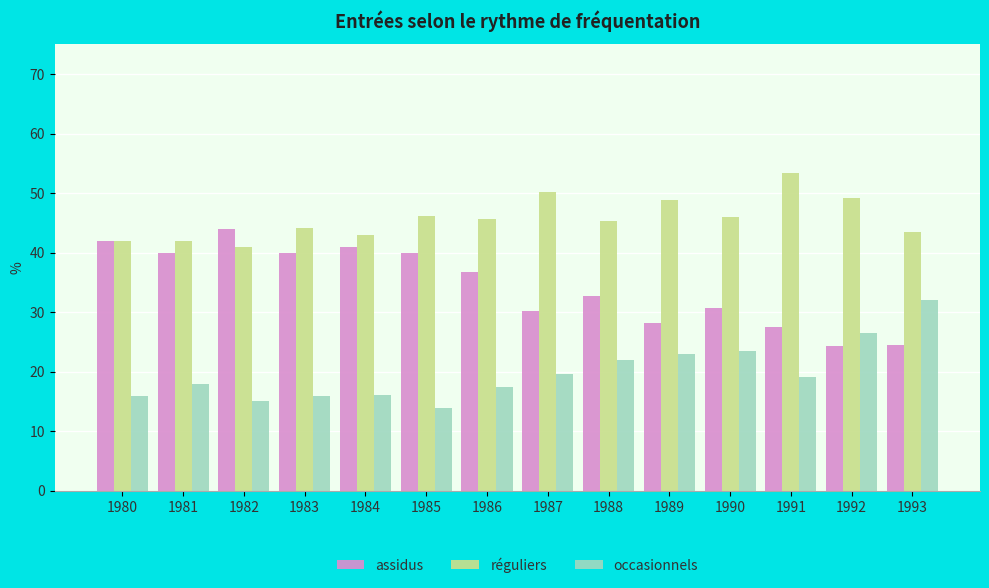

What is the difference between the maximum and minimum values in the occasionnels series?

18.1